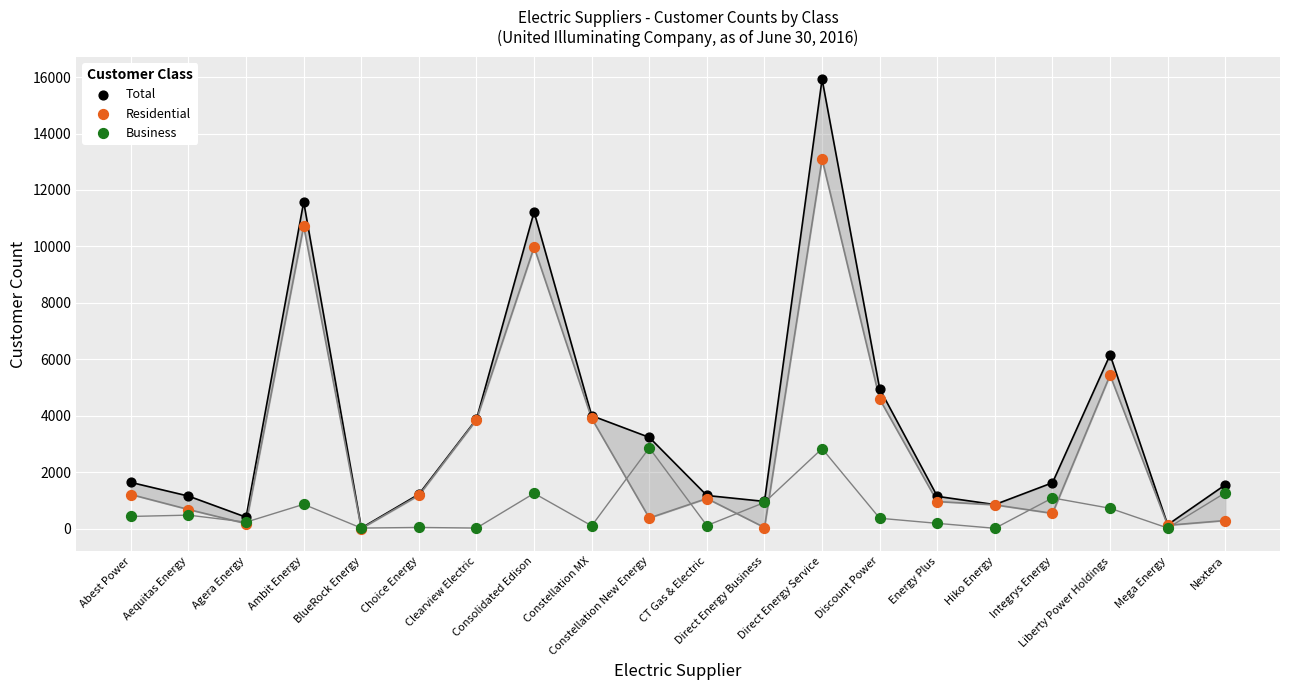

In the Total series, what Y value is closest to 7971?

6158